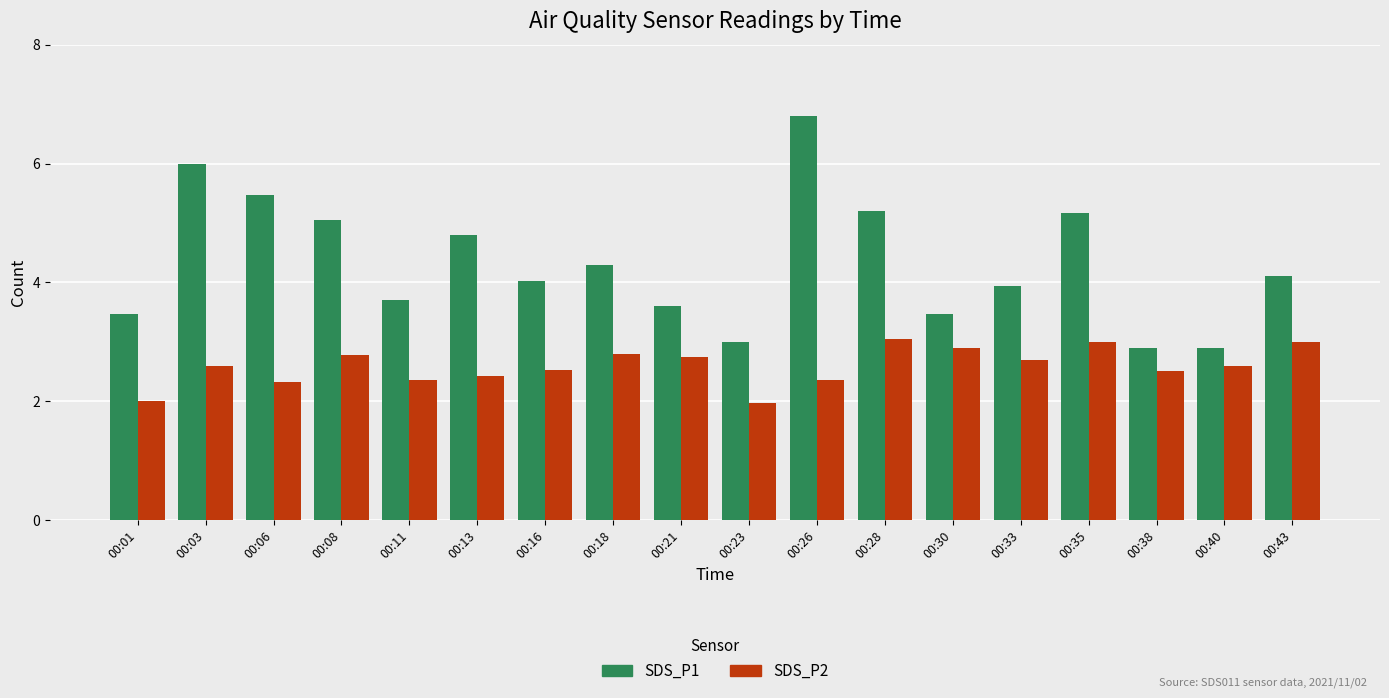

How many groups of bars are there?

18